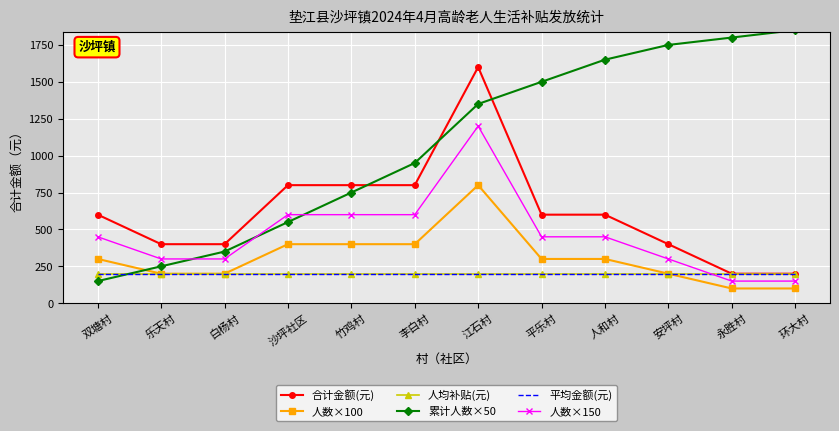

True or false: 平均金额(元) has a value of 110 at 竹鸡村.

False